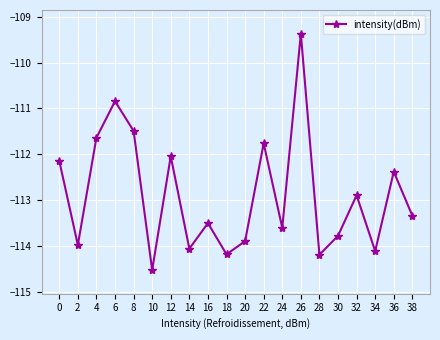

What is the value of the 10th point from the left?

-114.2